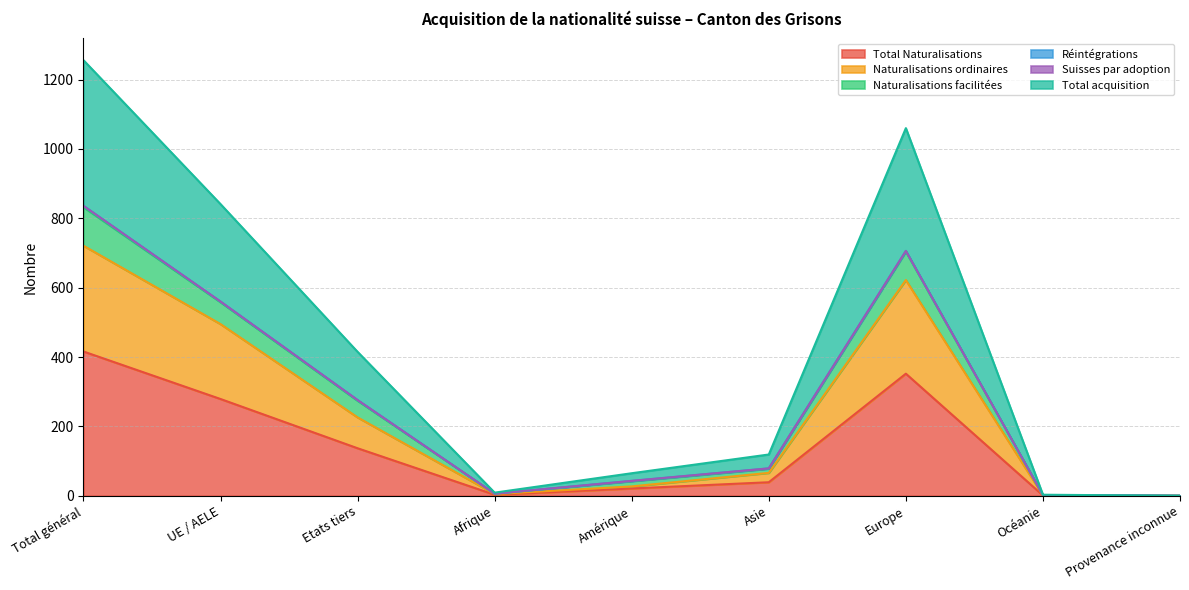

The value of Total Naturalisations at Total général is 416. True or false?

True